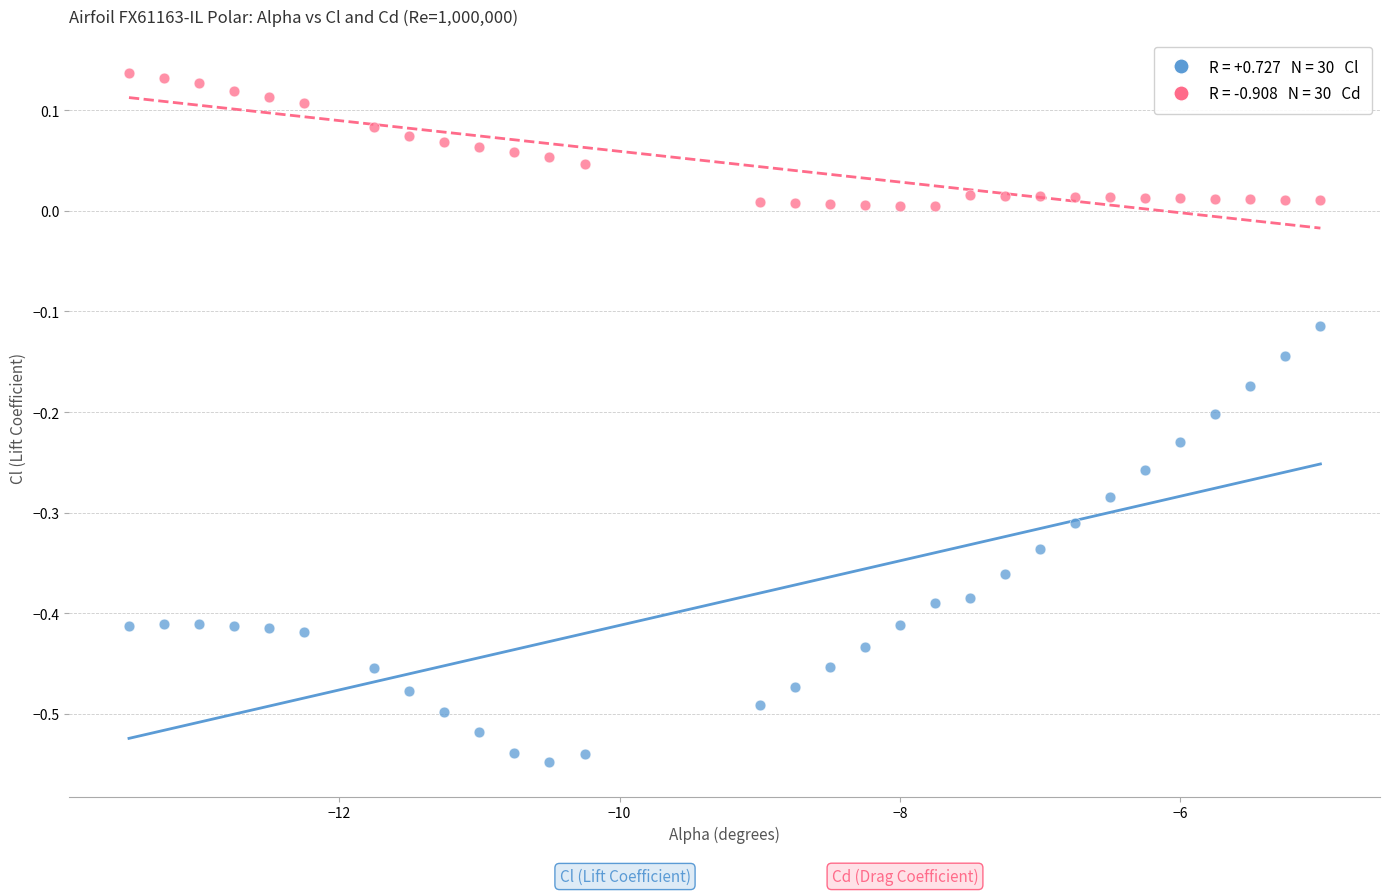

Across all data points, what is the range of X values (max minus min)?

8.5